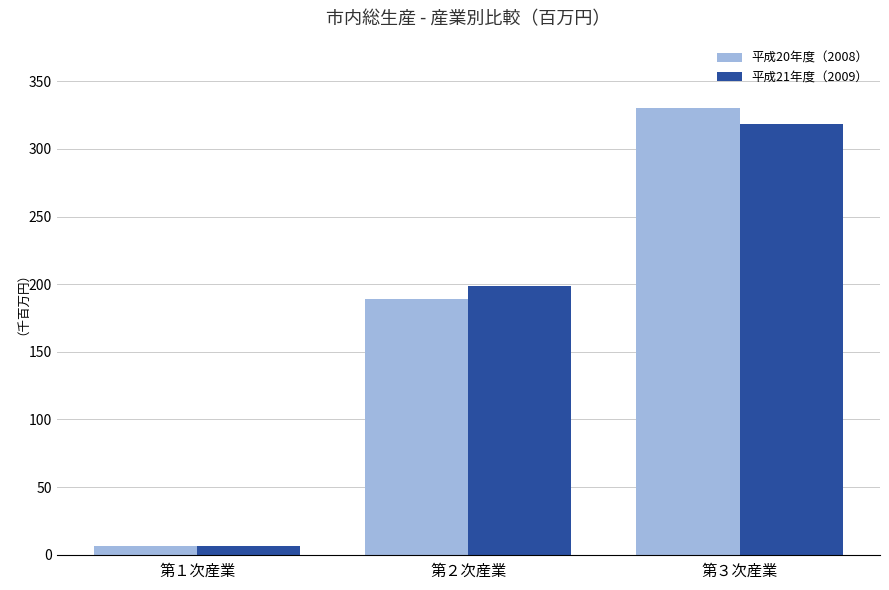

Does the chart contain any negative values?

No